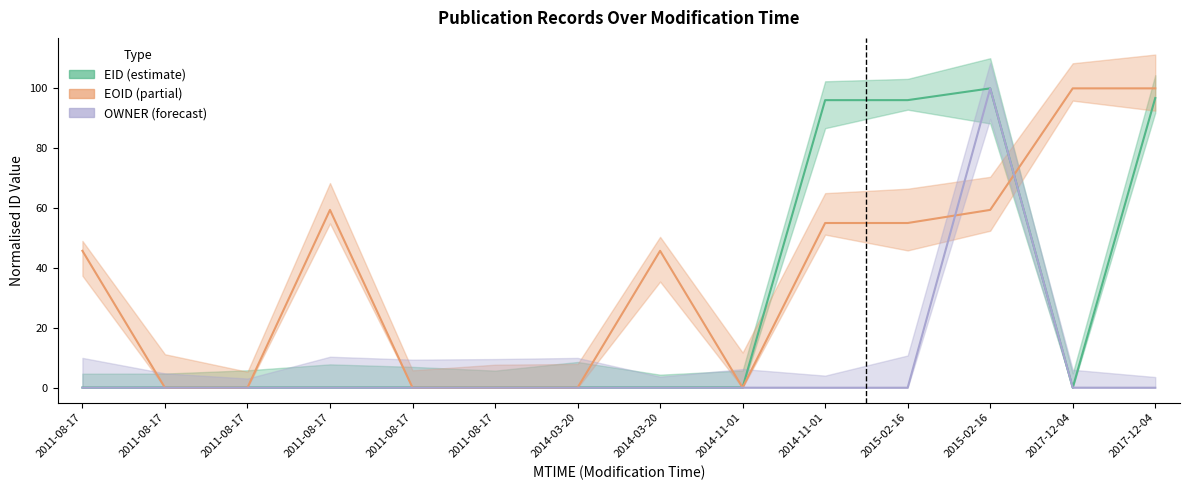

Is the value of EOID (partial) at 2014-03-20 greater than the value of EID (estimate) at 2015-02-16?

No